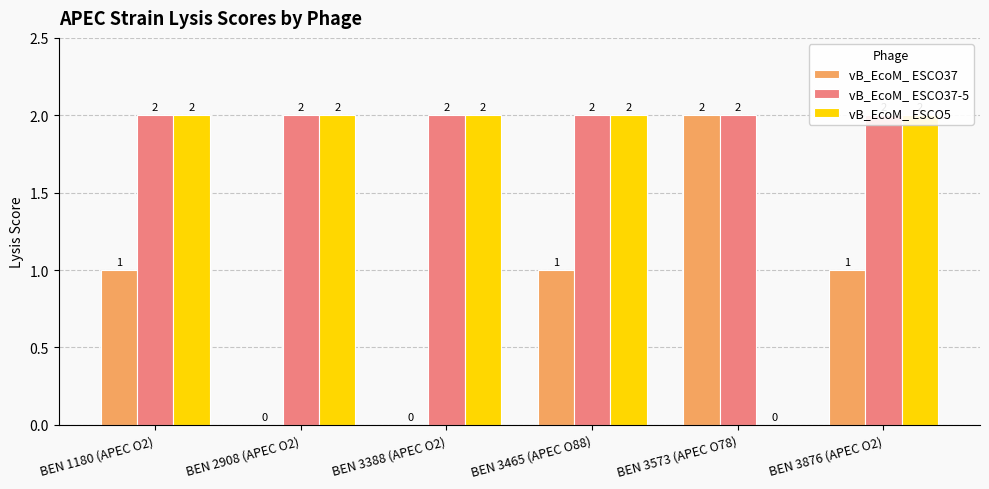

List the series in order of their peak value, highest first.

vB_EcoM_ ESCO37, vB_EcoM_ ESCO37-5, vB_EcoM_ ESCO5